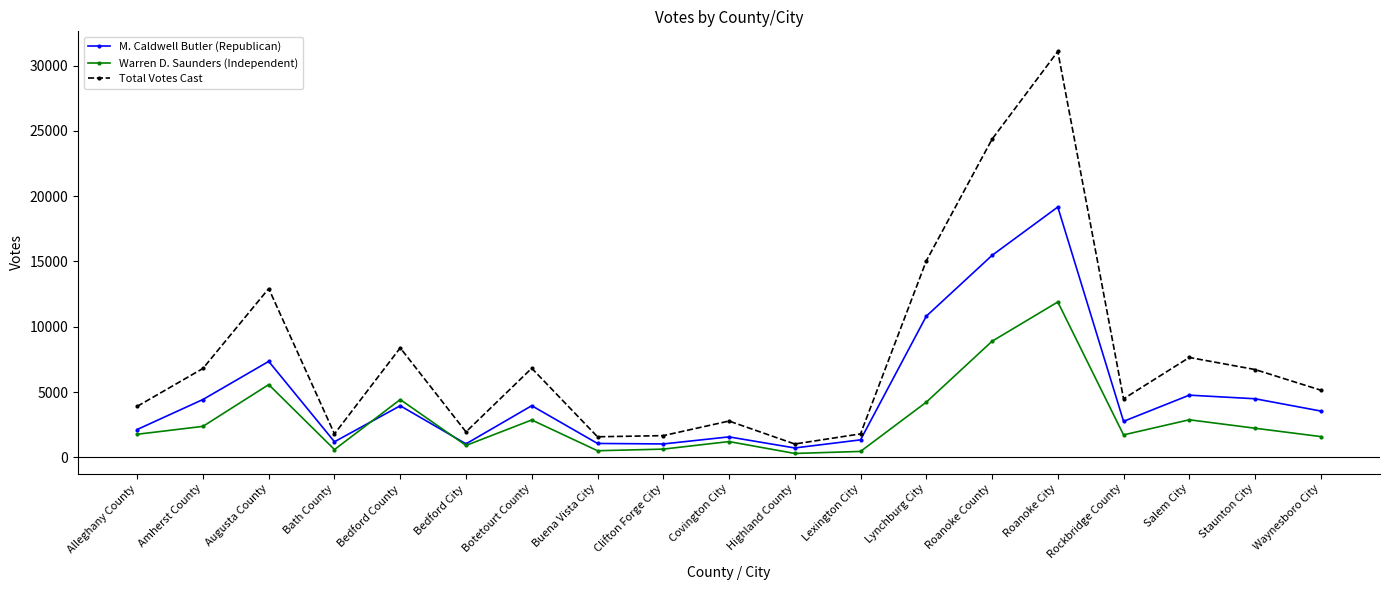

Which series changed the most between Botetourt County and Clifton Forge City?

Total Votes Cast